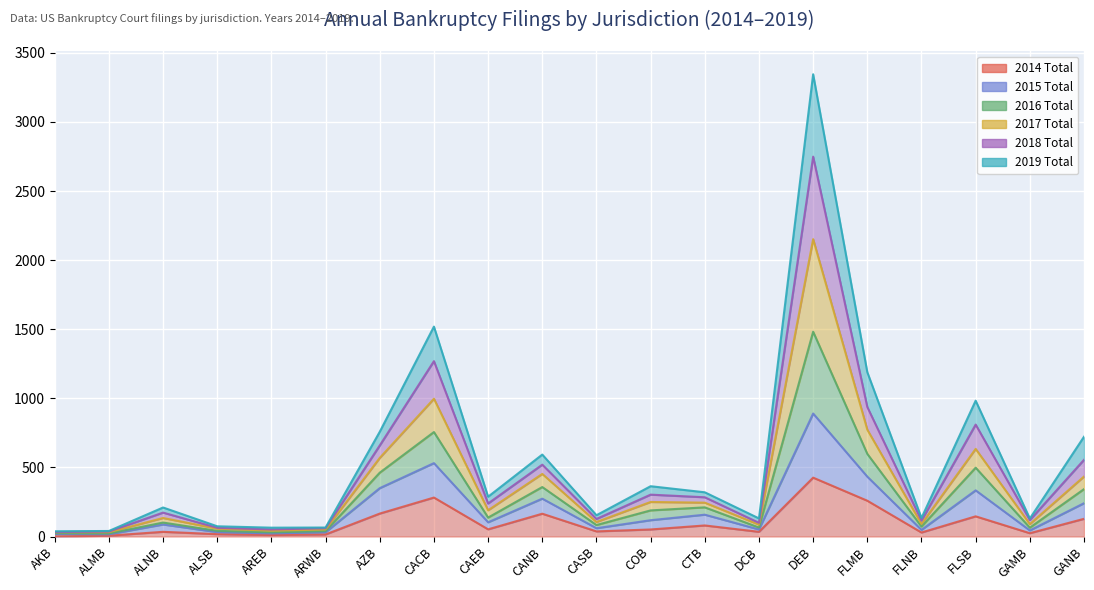

What is the label of the 10th point from the left?

CANB